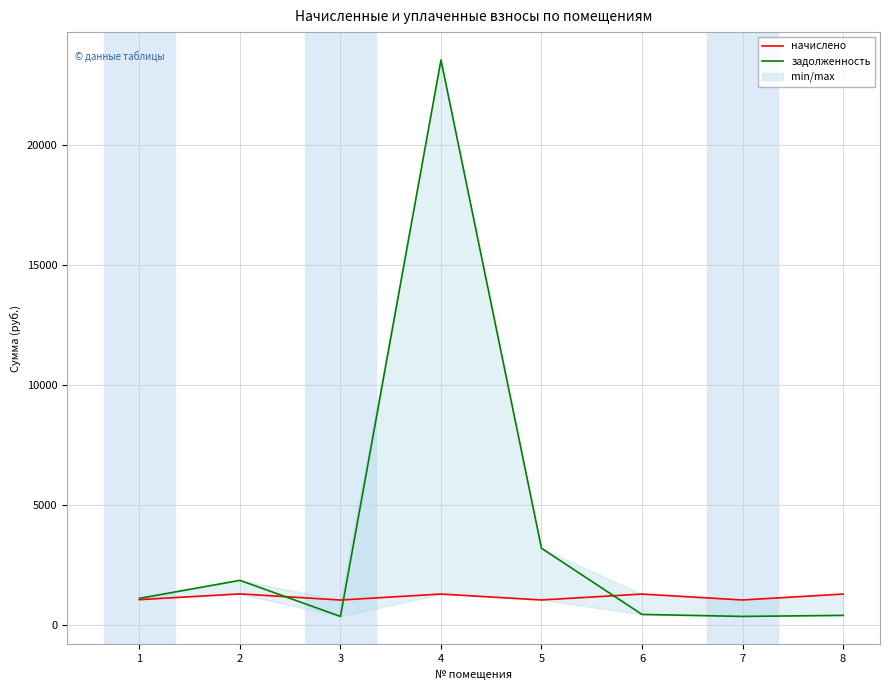

Which series has the largest total across all categories?

задолженность